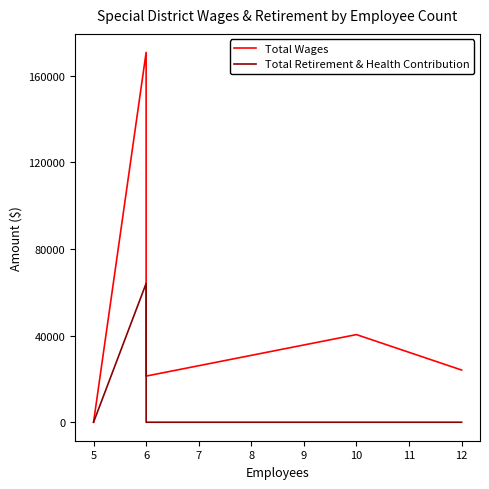

What is the highest value of the Total Retirement & Health Contribution series?

64061